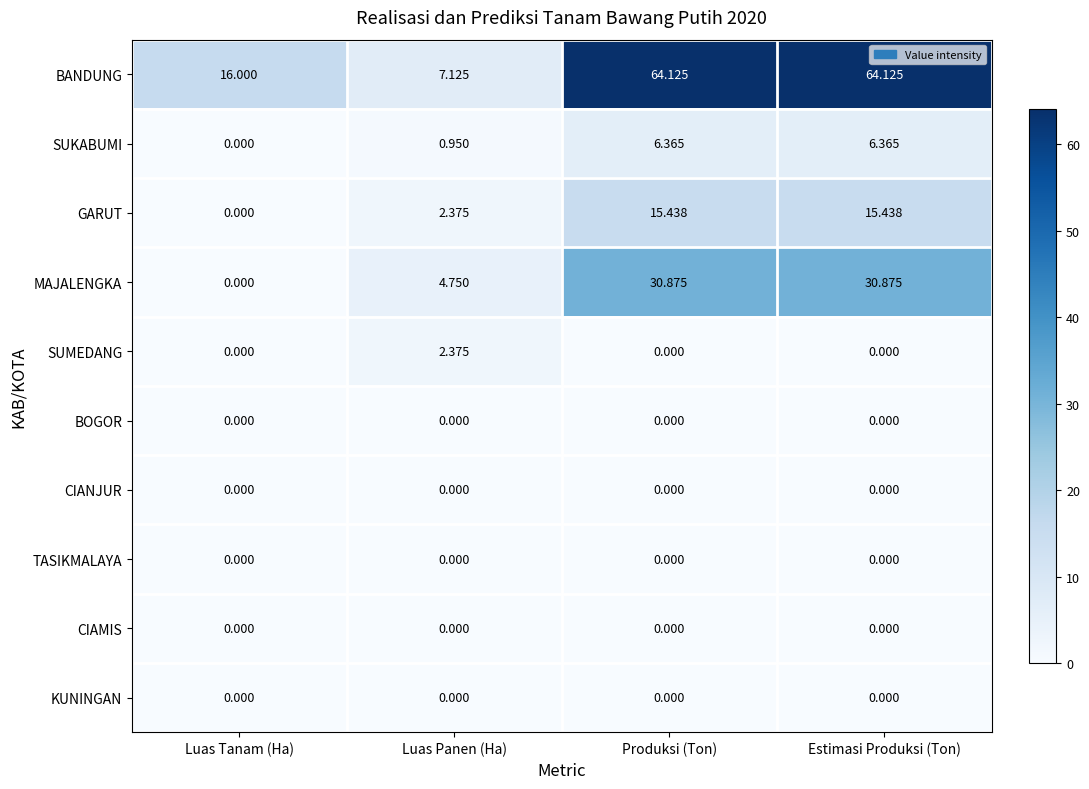

Is the value of GARUT at Produksi (Ton) greater than the value of SUKABUMI at Luas Panen (Ha)?

Yes